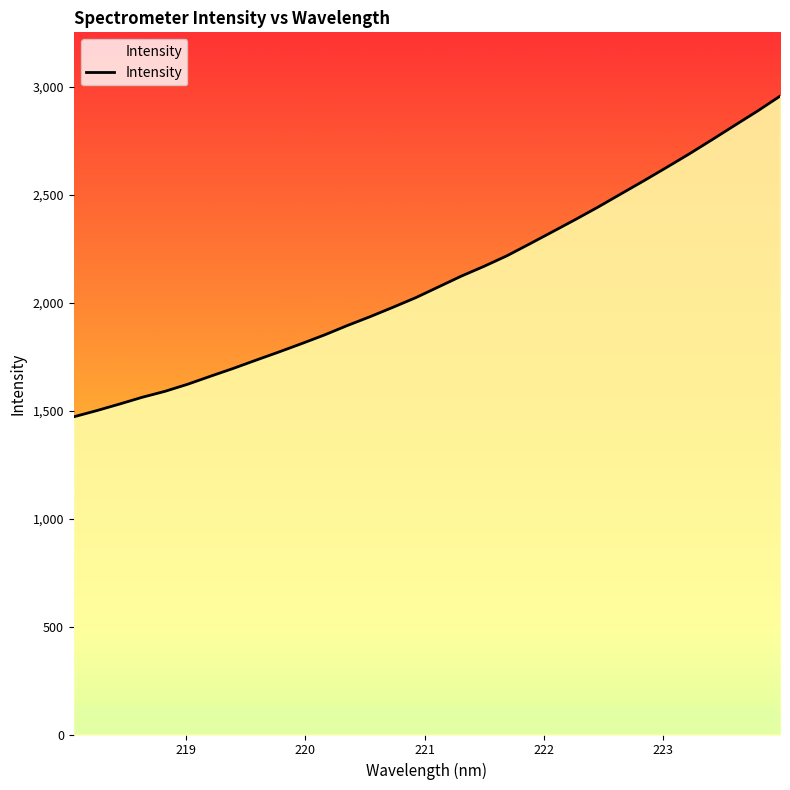

What is the maximum value shown in the chart?

2955.8